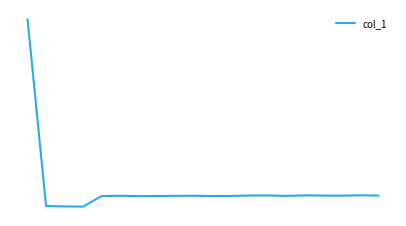

Does the chart display data point markers on the line(s)?

No